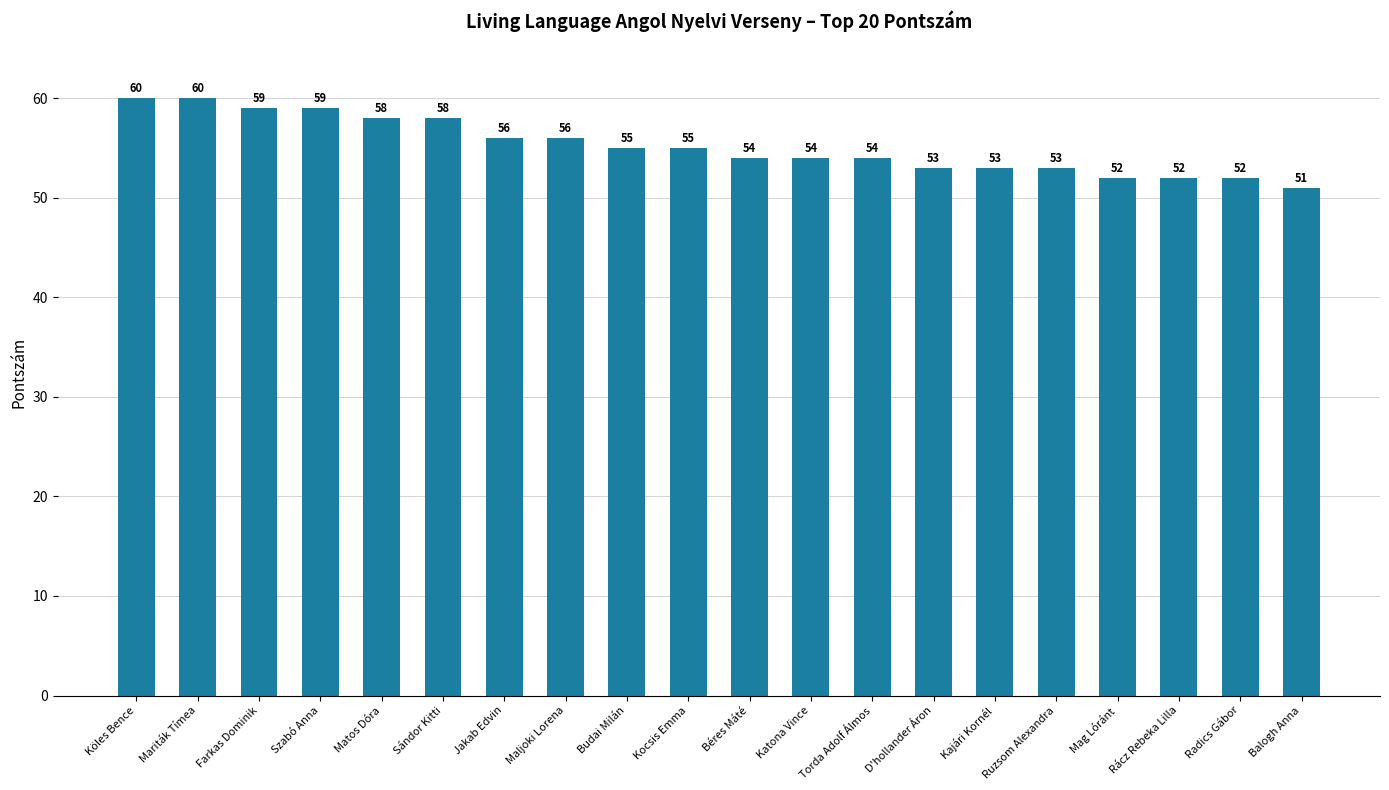

Reading left to right, transcribe all the data shown in this chart.

Köles Bence=60	Mariták Tímea=60	Farkas Dominik=59	Szabó Anna=59	Matos Dóra=58	Sándor Kitti=58	Jakab Edvin=56	Maljoki Lorena=56	Budai Milán=55	Kocsis Emma=55	Béres Máté=54	Katona Vince=54	Torda Adolf Álmos=54	D'hollander Áron=53	Kajári Kornél=53	Ruzsom Alexandra=53	Mag Lóránt=52	Rácz Rebeka Lilla=52	Radics Gábor=52	Balogh Anna=51